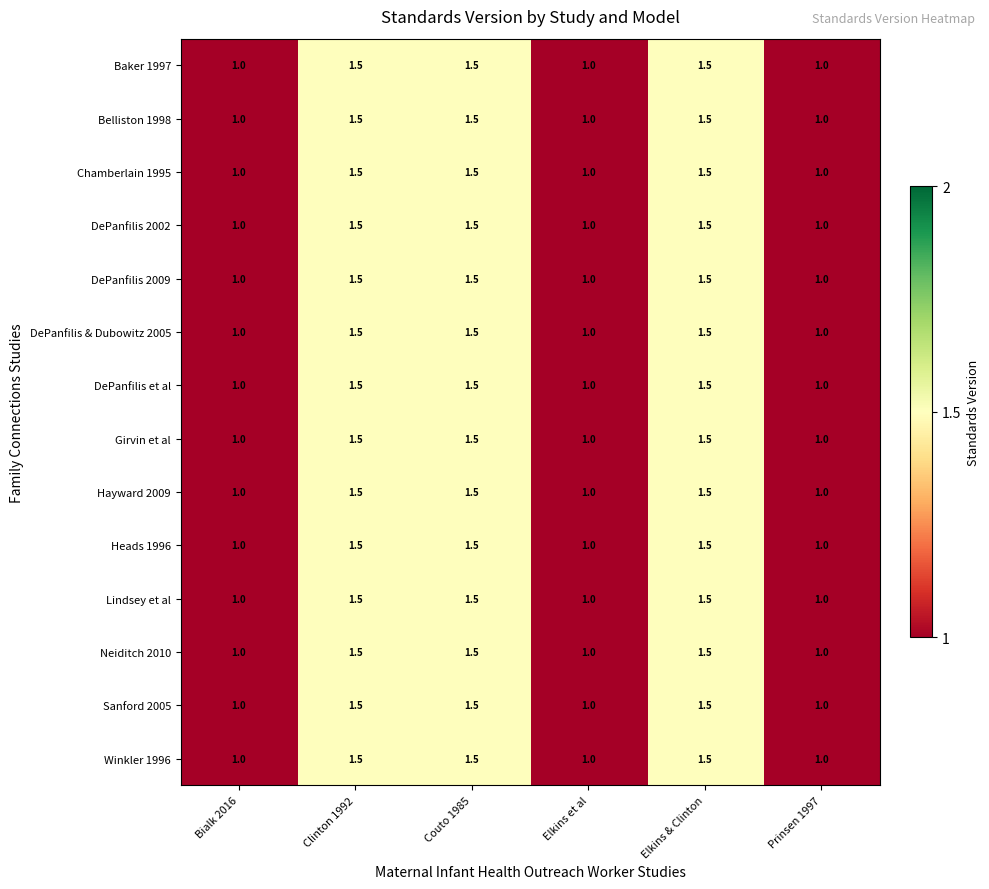

What is the smallest value displayed?

1.0